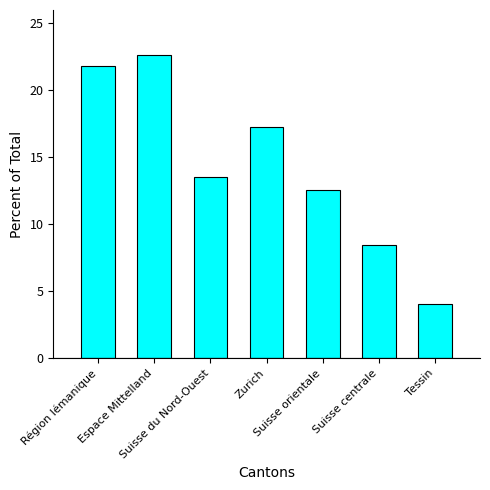

List the labels in order of value, smallest first.

Tessin, Suisse centrale, Suisse orientale, Suisse du Nord-Ouest, Zurich, Région lémanique, Espace Mittelland